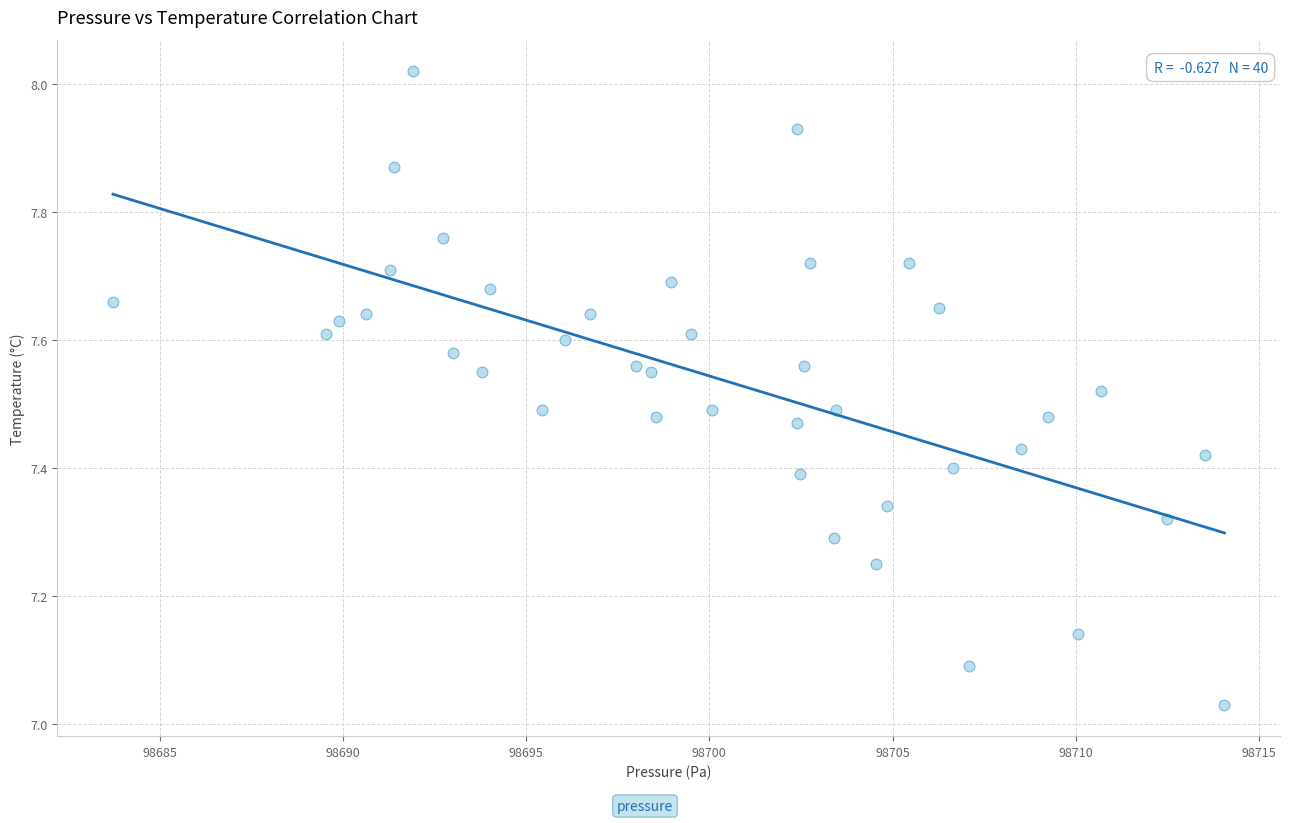

What is the range of Y values (max minus min)?

1.0